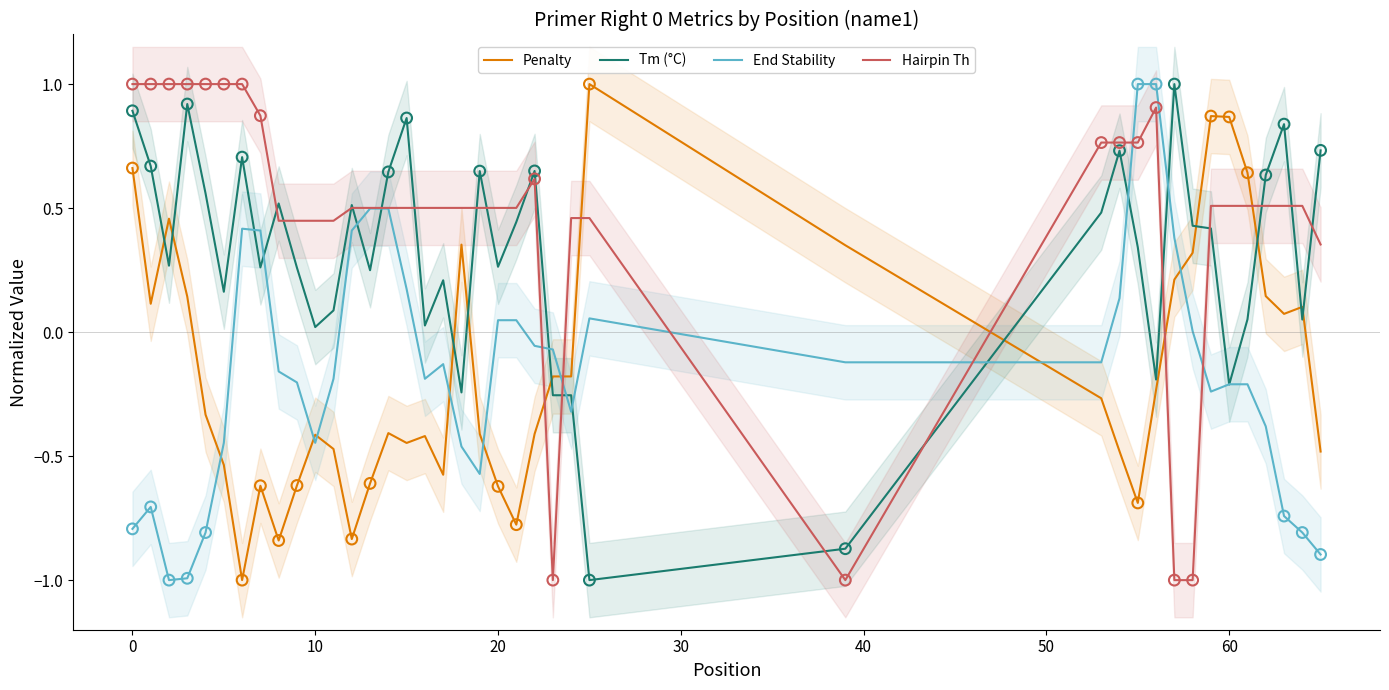

At how many categories does at least one series exceed 0?

39